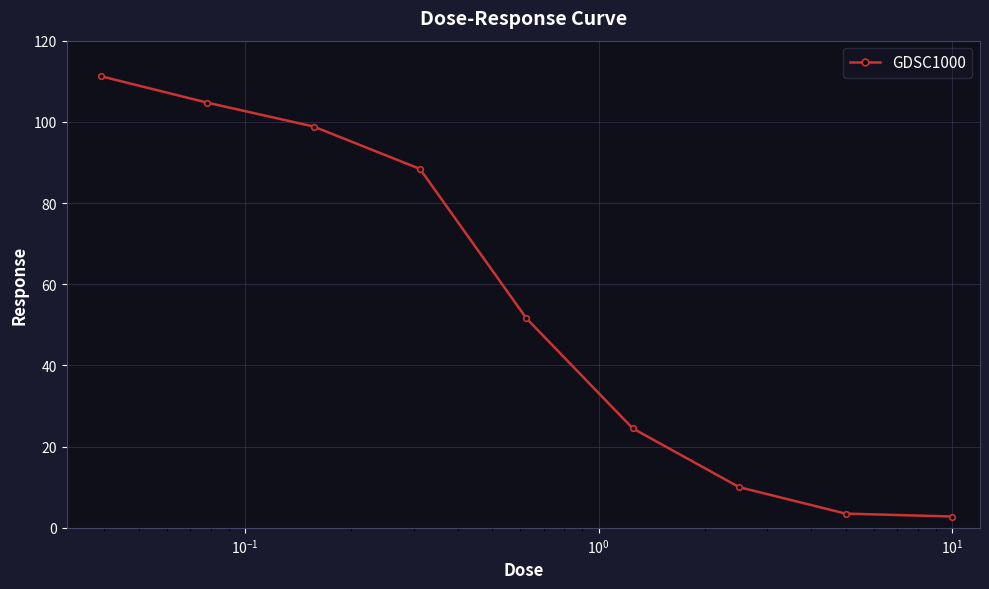

What is the average value?

55.1